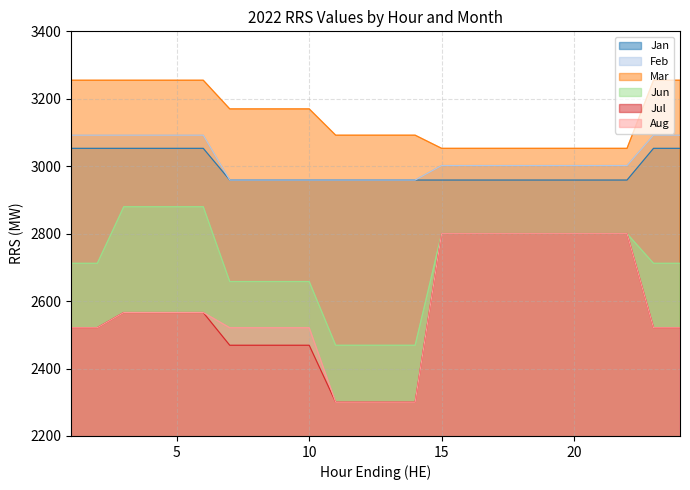

What is the total value across all series at 11?

16079